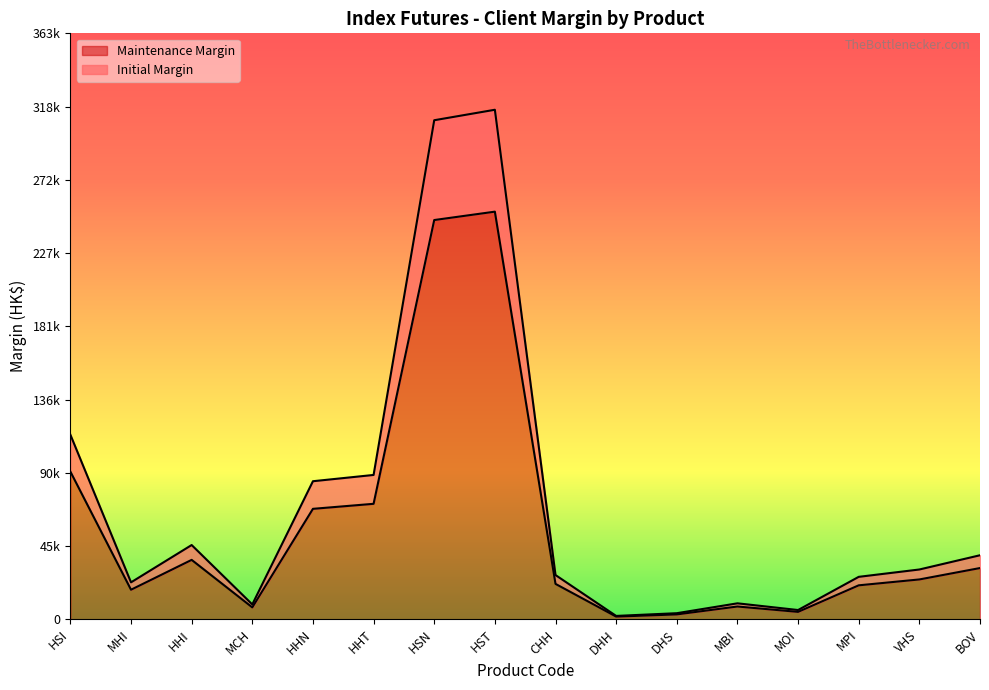

Reading left to right, list all the values displayed in this chart.

Maintenance Margin: 91663	18332	36867	7372	68552	71670	247826	253029	21960	1659	3010	7916	4585	21067	24716	31792
Initial Margin: 114579	22915	46084	9216	85691	89588	309783	316287	27451	2074	3763	9895	5732	26334	30895	39740